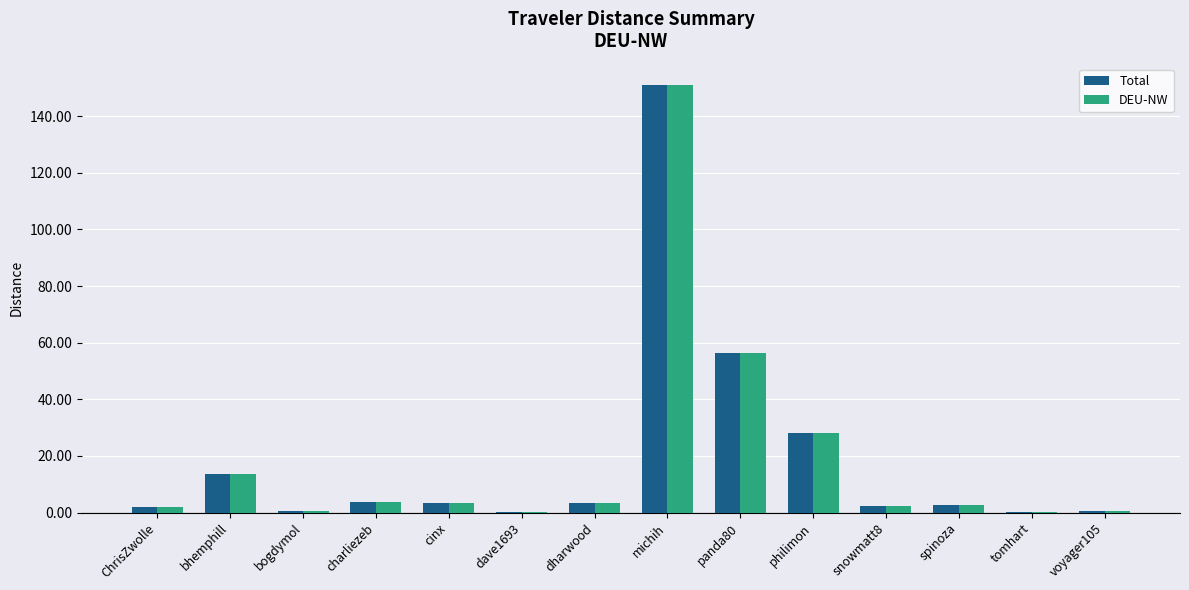

What is the sum of all DEU-NW values?

267.7